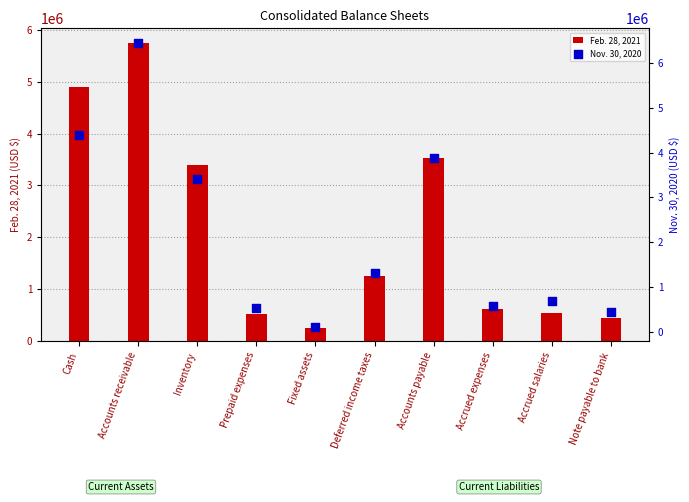

What are all the series names shown in the legend?

Feb. 28, 2021, Nov. 30, 2020